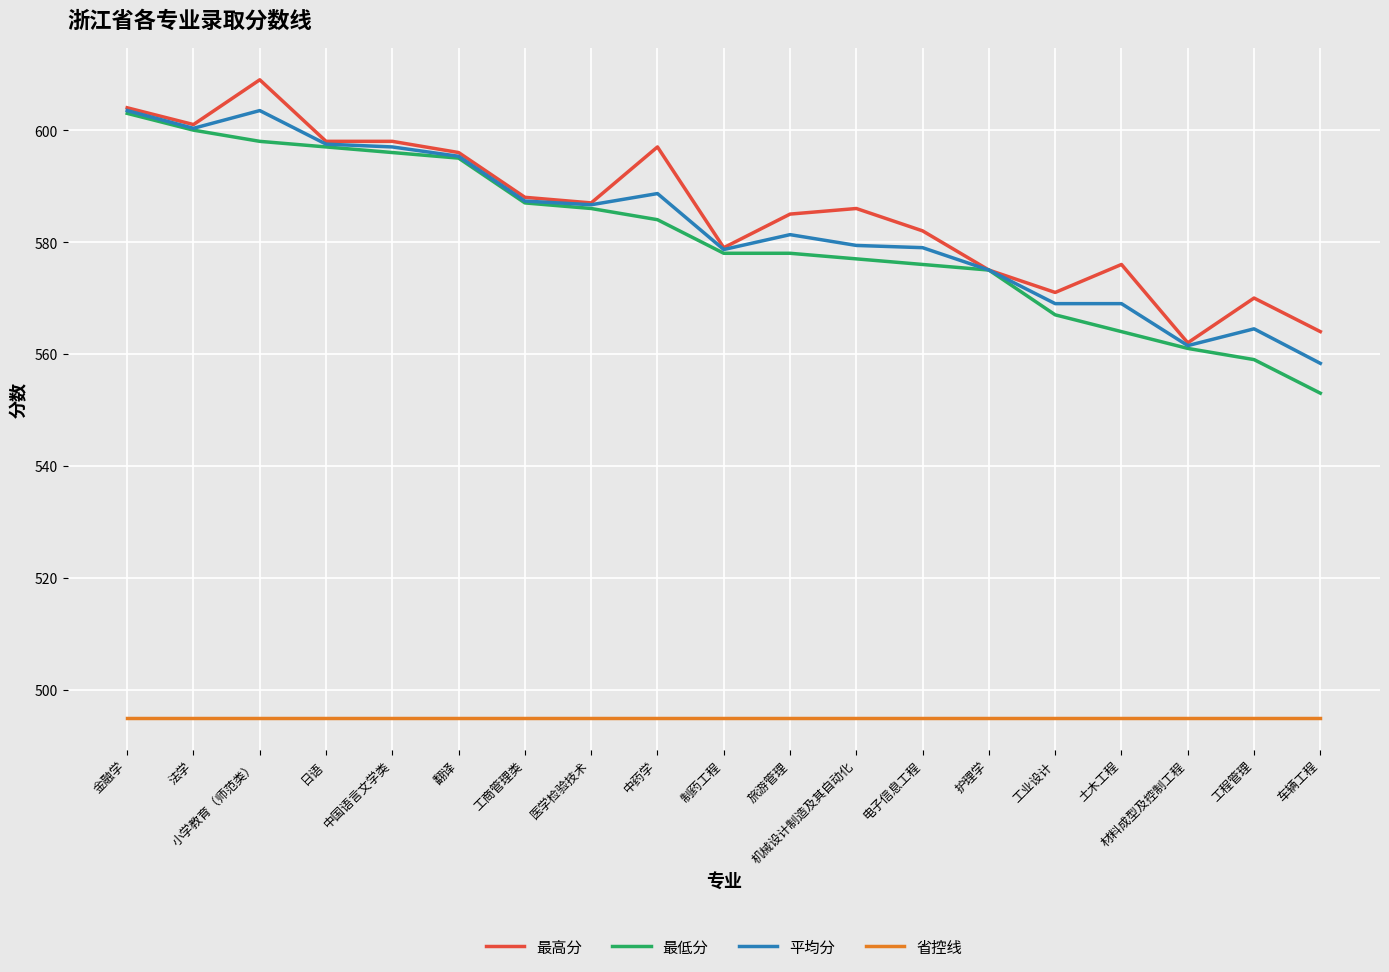

Which series has the largest range (max minus min)?

最低分